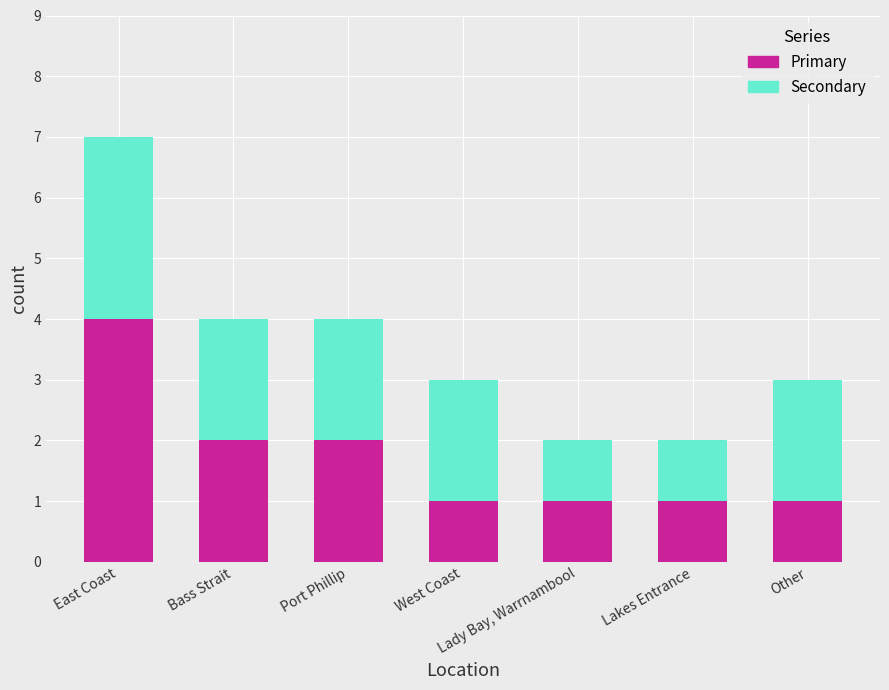

What is the approximate value of Primary at East Coast?

4